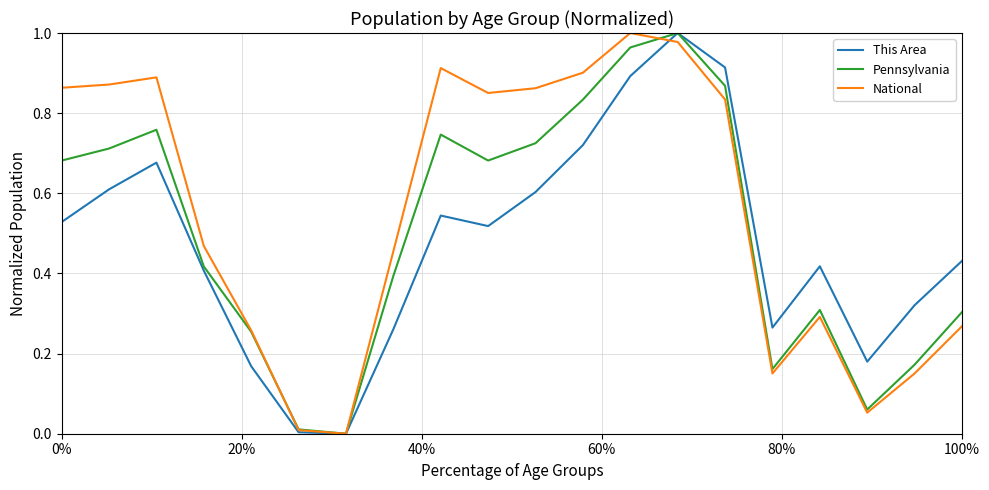

List the series in order of their overall mean, highest first.

National, Pennsylvania, This Area